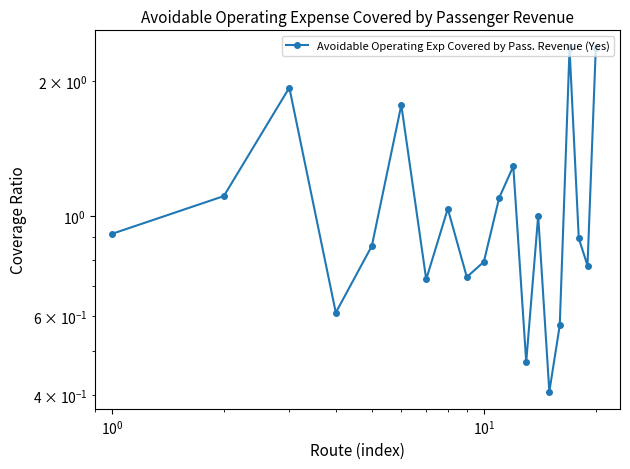

How many points are lower than both their immediate neighbors (excluding endpoints)?

6